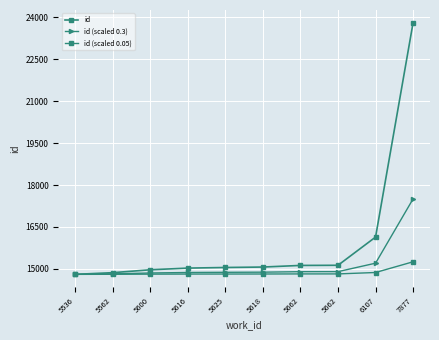

True or false: id and id (scaled 0.3) cross at least once.

False